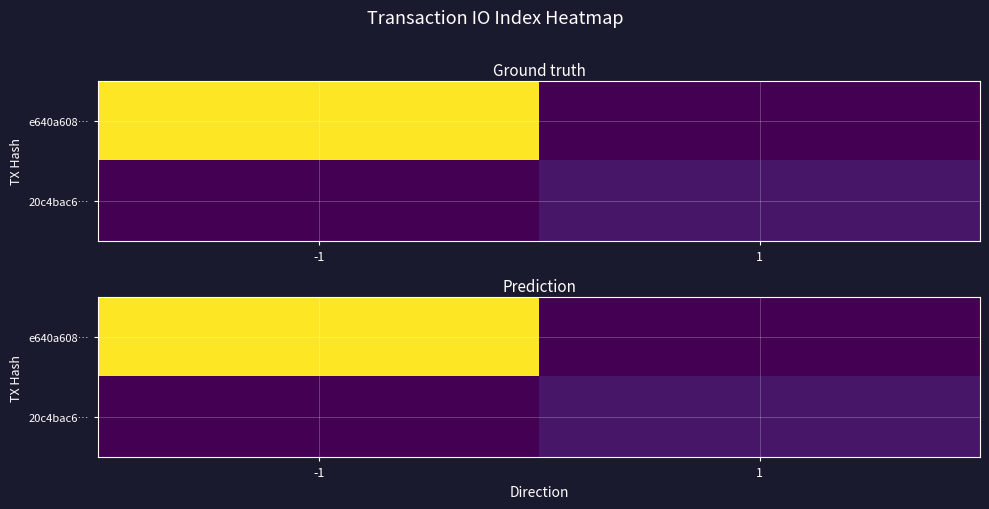

What is the total value across all series at -1?

166.5